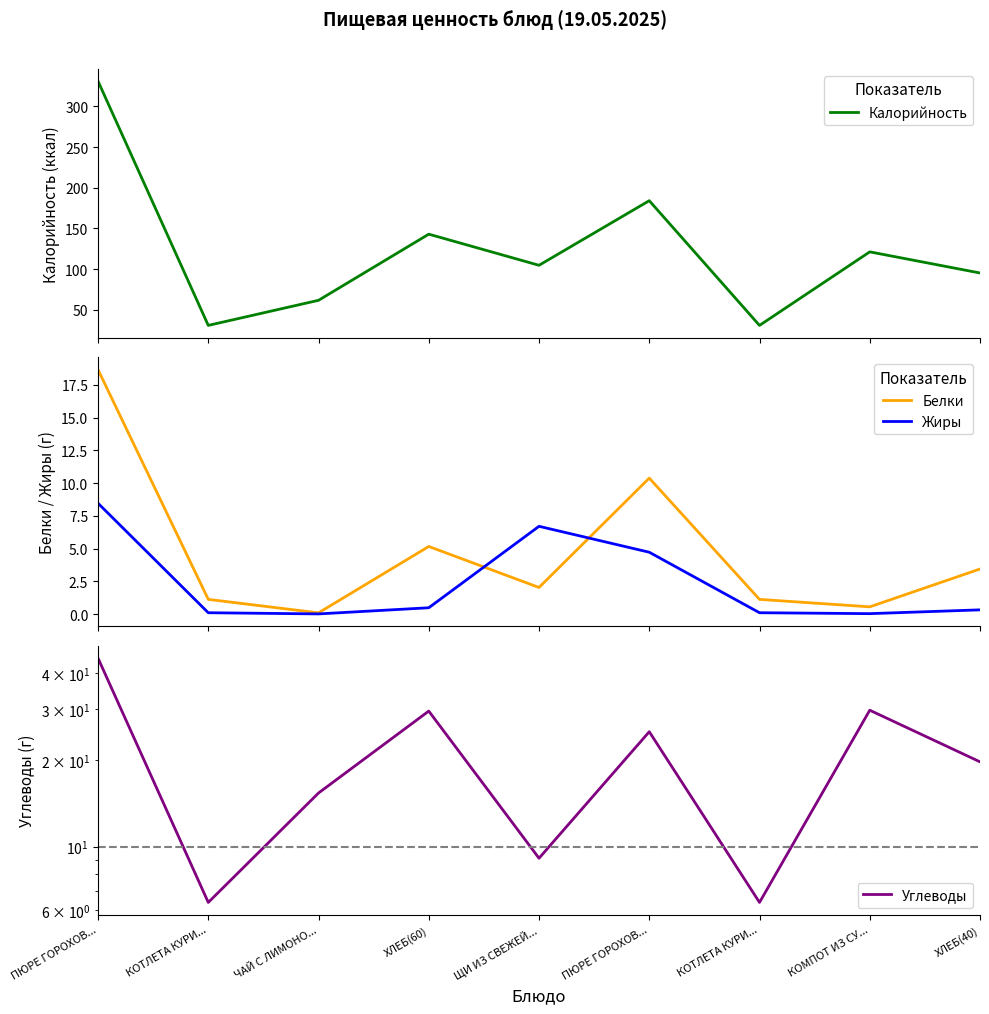

What is the label of the 3rd point from the left?

ЧАЙ С ЛИМОНО...